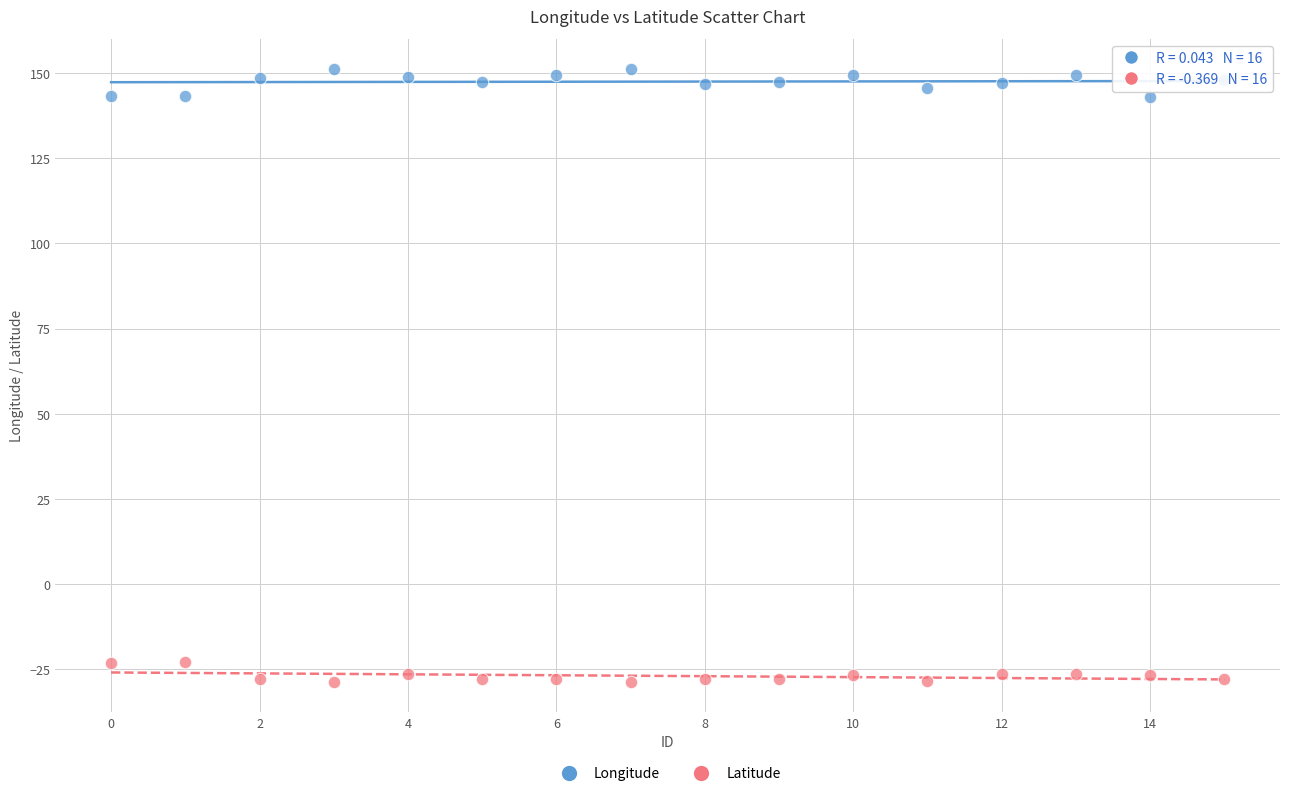

Which series contains the lowest Y value?

Latitude